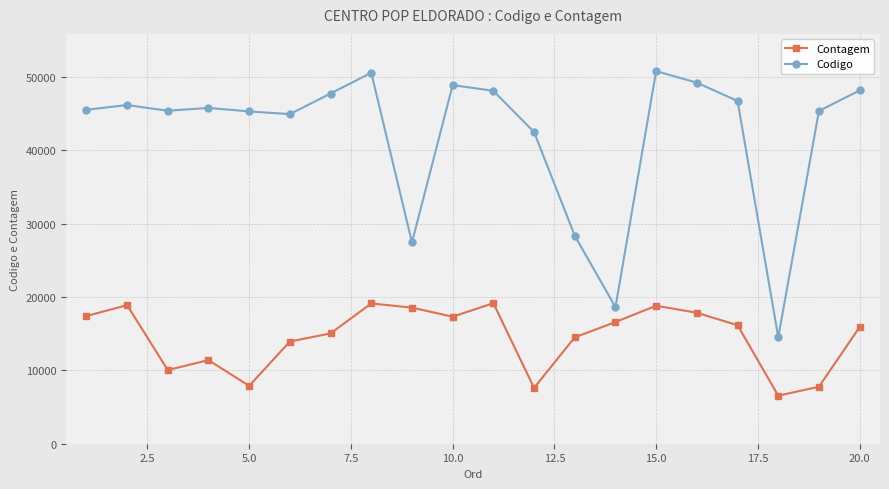

Which series has the largest total across all categories?

Codigo